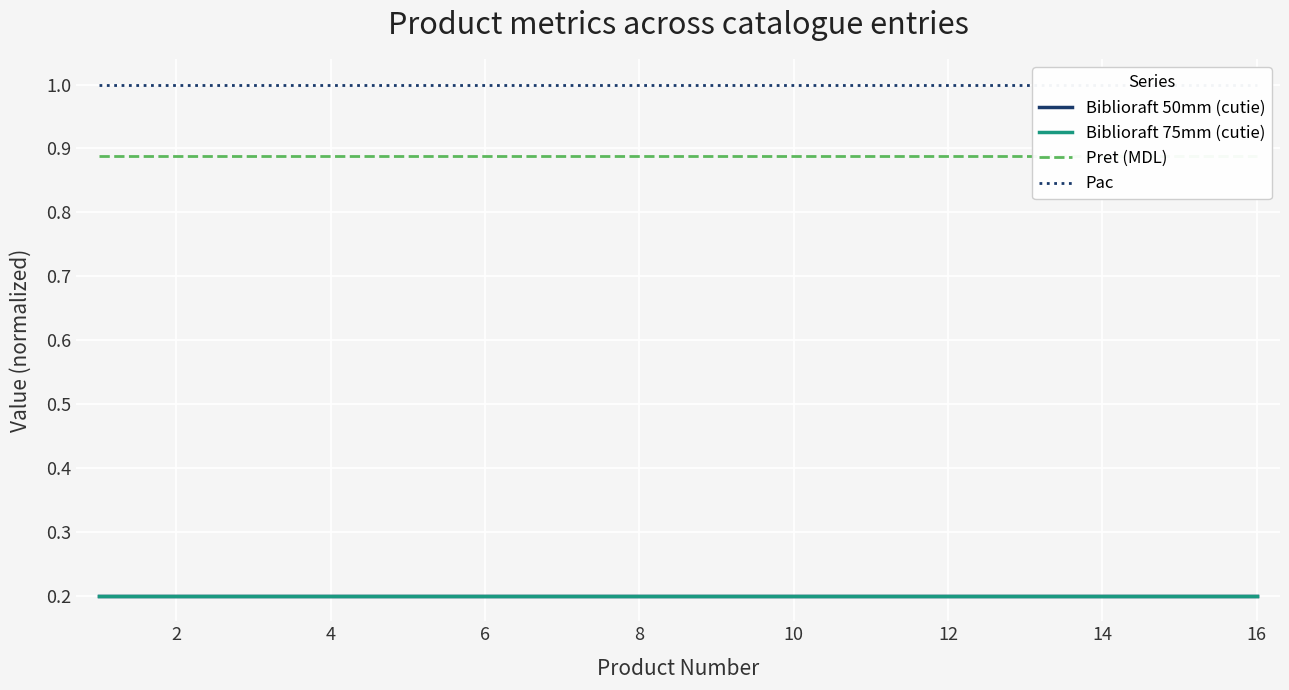

The Pac series shows 1.5 at 8. True or false?

False